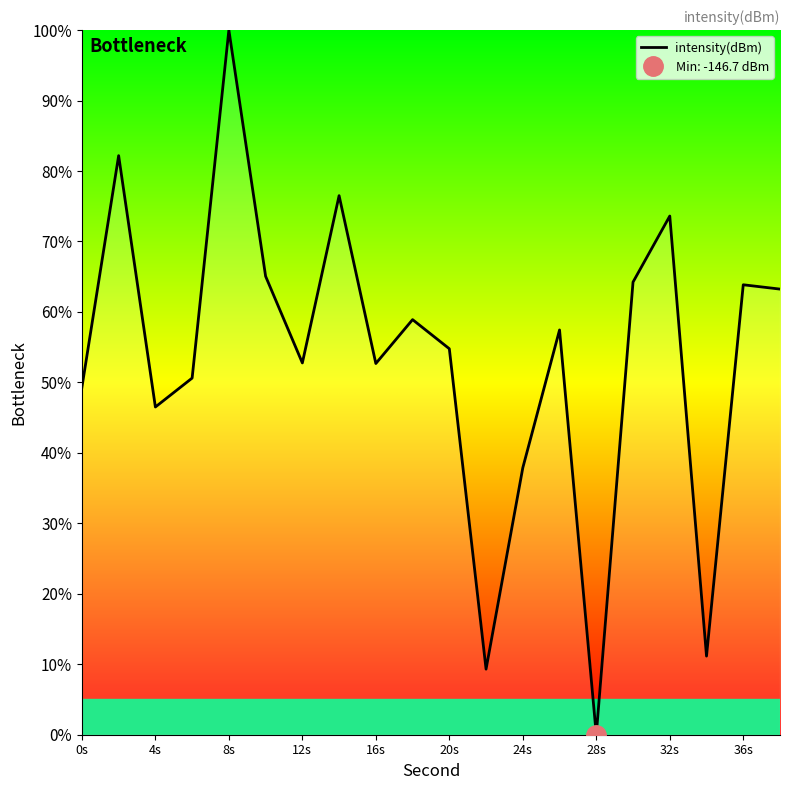

Is it true that intensity(dBm) equals 54.8 at 20s?

True